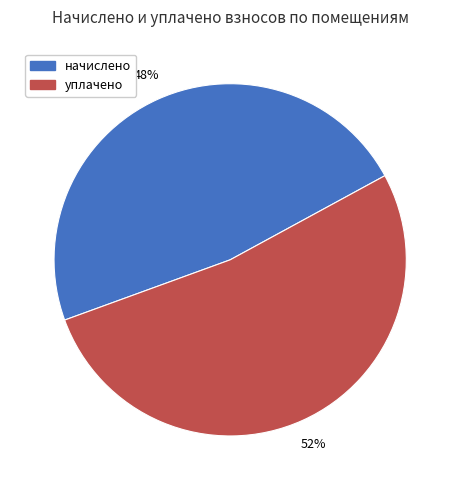

Is there any slice that represents more than half of the pie?

Yes